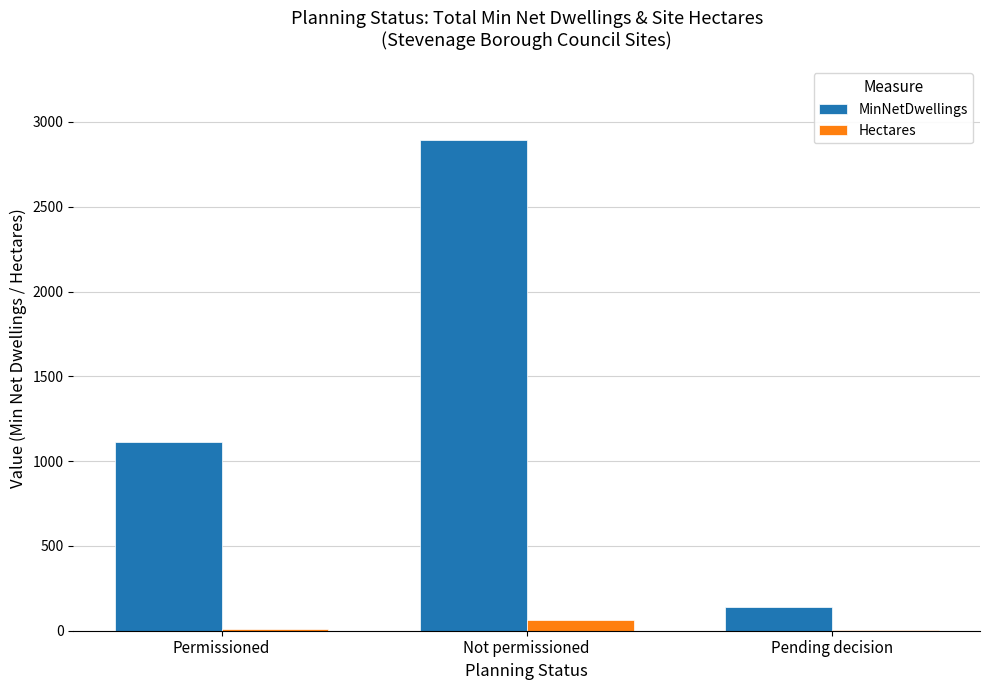

Where is MinNetDwellings nearest to the value 1515?

Permissioned